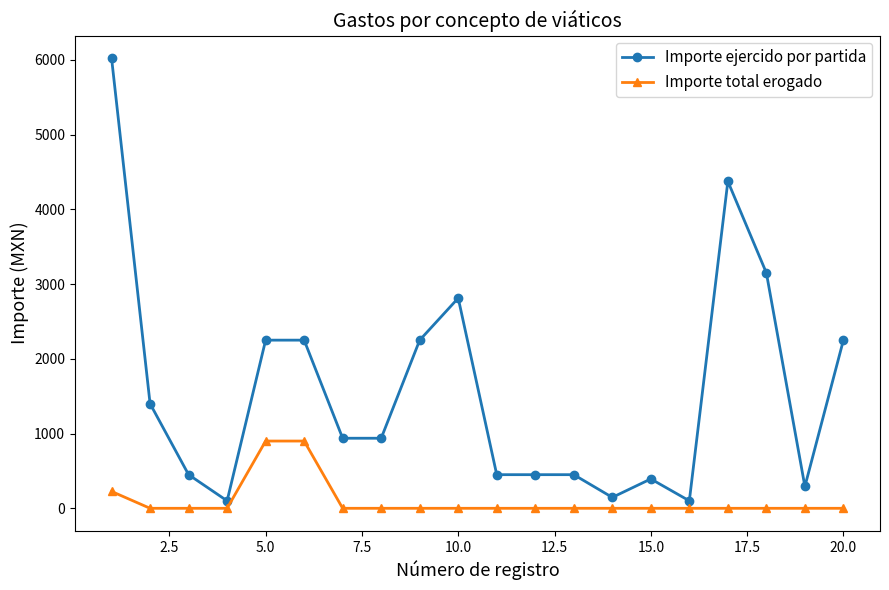

What is the highest value of the Importe total erogado series?

900.0